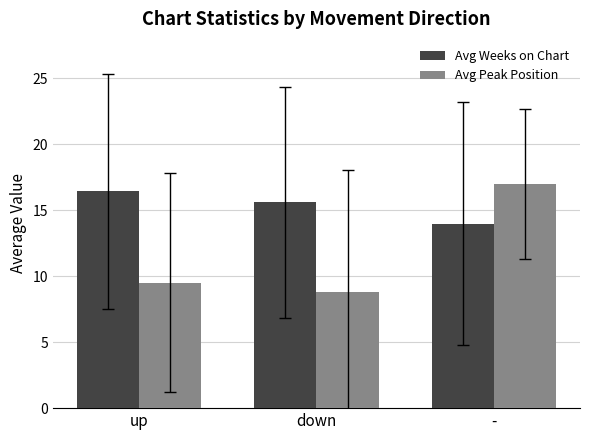

Which category has the lowest value across all series?

down